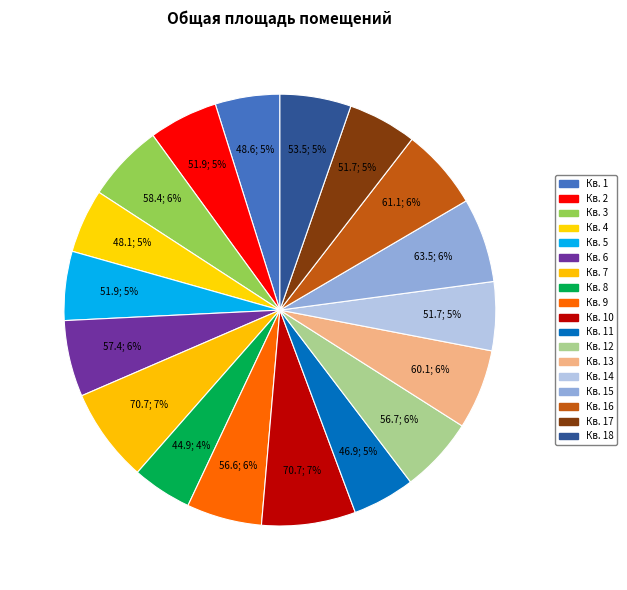

Is there any slice that represents more than half of the pie?

No